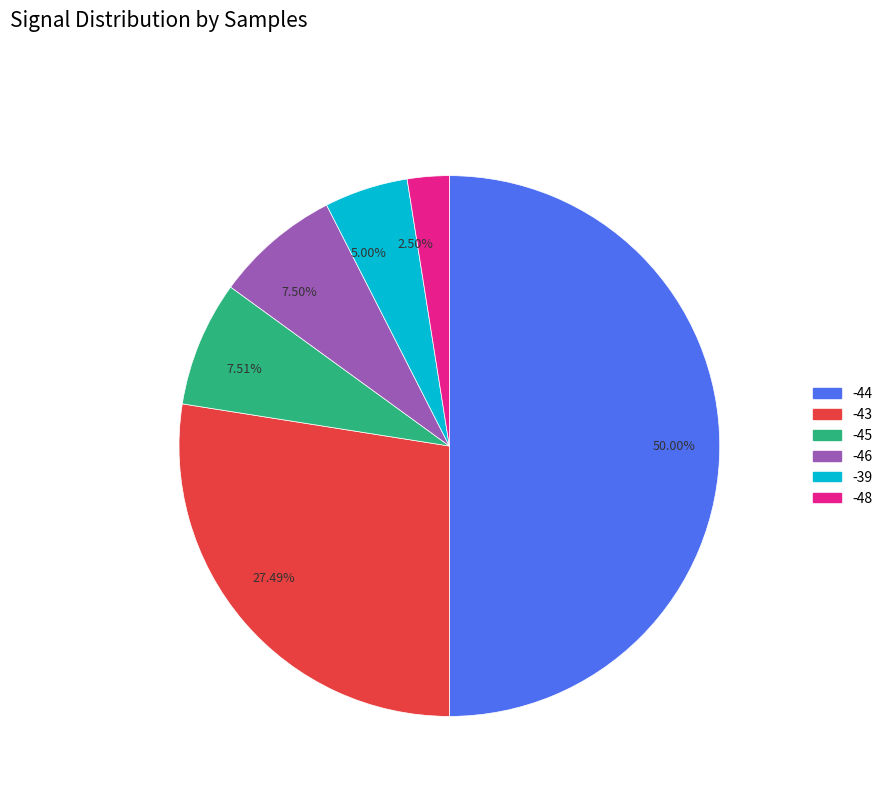

Is the sum of 7.51% and 2.50% greater than half?

No